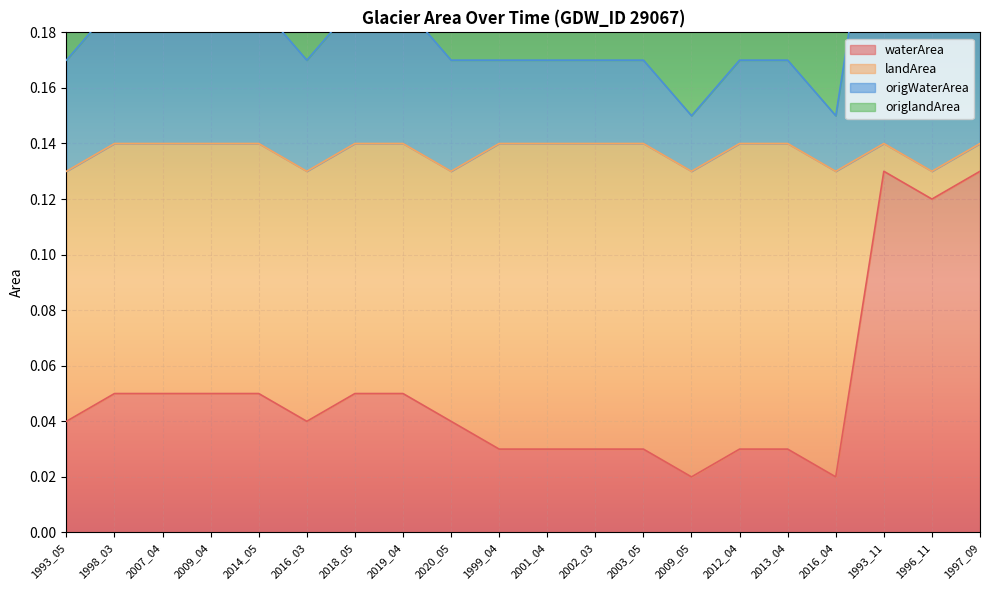

The waterArea series shows 0.0 at 1998_03. True or false?

False